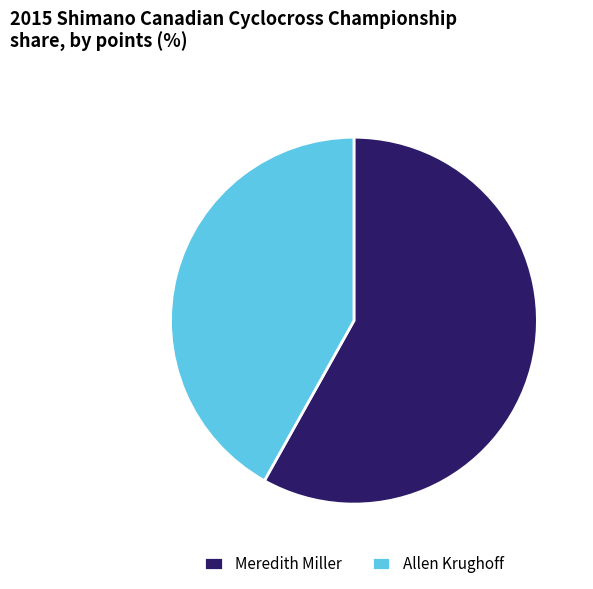

Is it true that Meredith Miller is 44% of the pie?

False